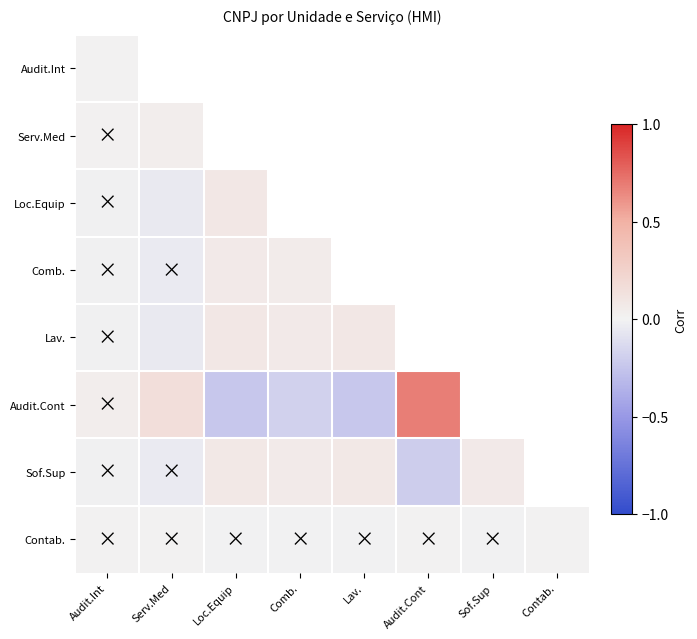

Rank the series by their maximum value, from highest to lowest.

Audit.Cont, Lav., Loc.Equip, Sof.Sup, Comb., Serv.Med, Contab., Audit.Int